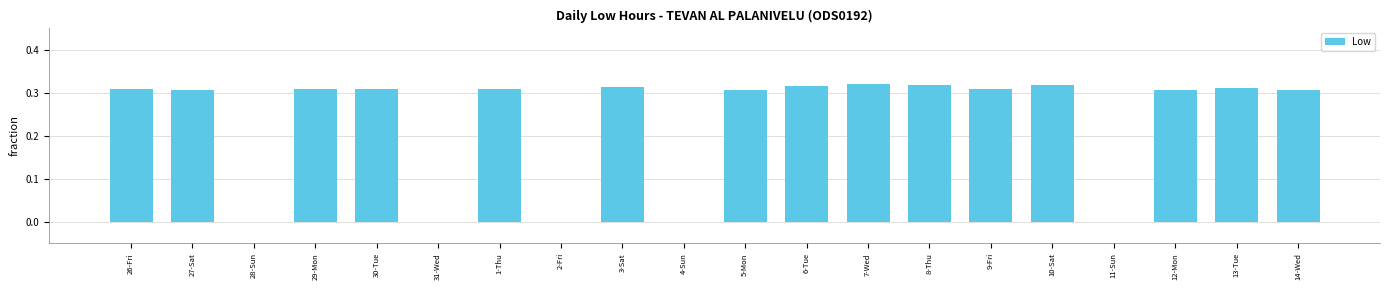

Is it true that the value at 28-Sun is 0.0?

True